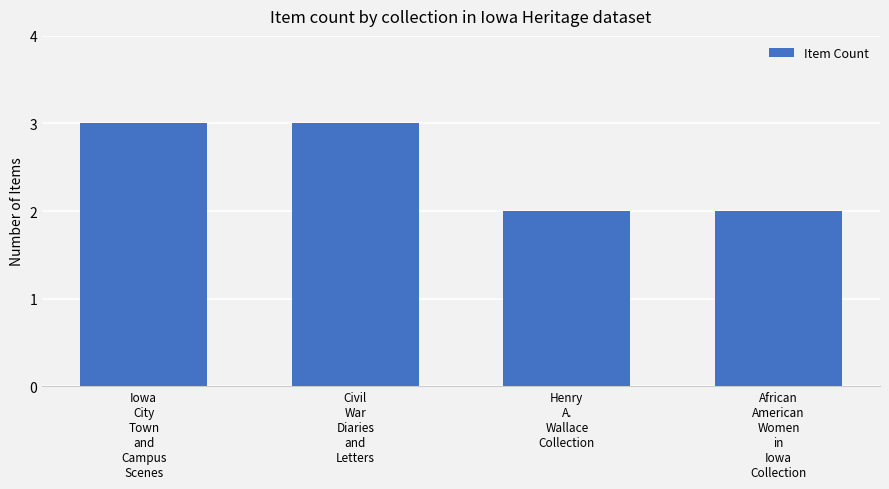

How many distinct data groups are displayed?

1